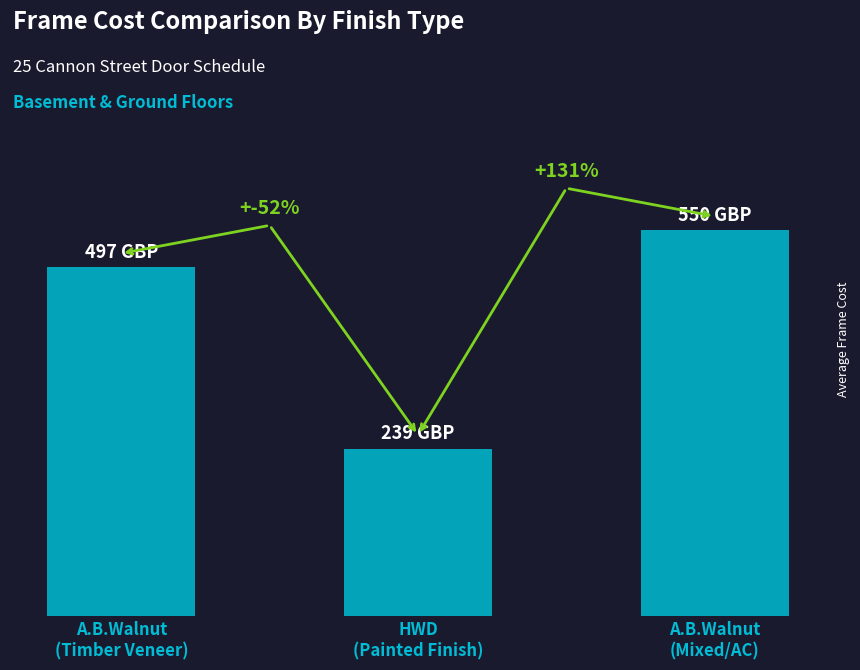

What is the label of the 1st bar from the right?

A.B.Walnut
(Mixed/AC)